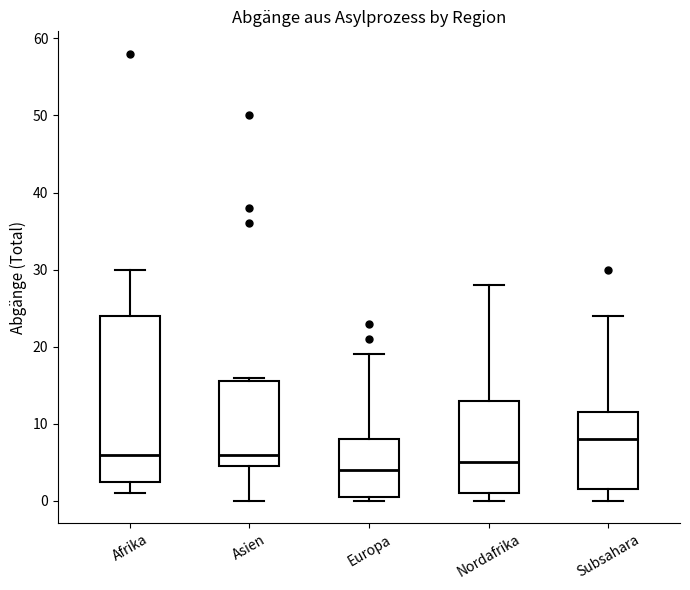

Comparing the boxes themselves (not the whiskers), which one is the tallest?

Afrika